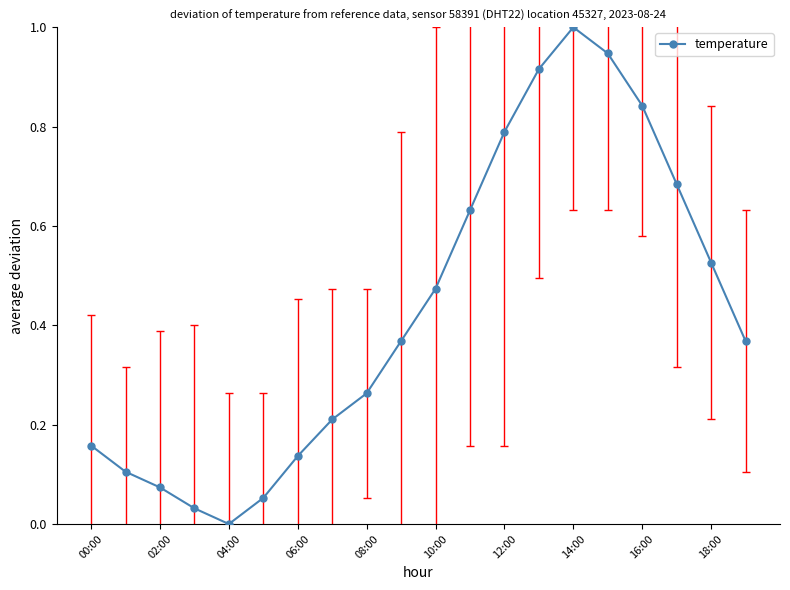

What is the maximum value shown in the chart?

1.0